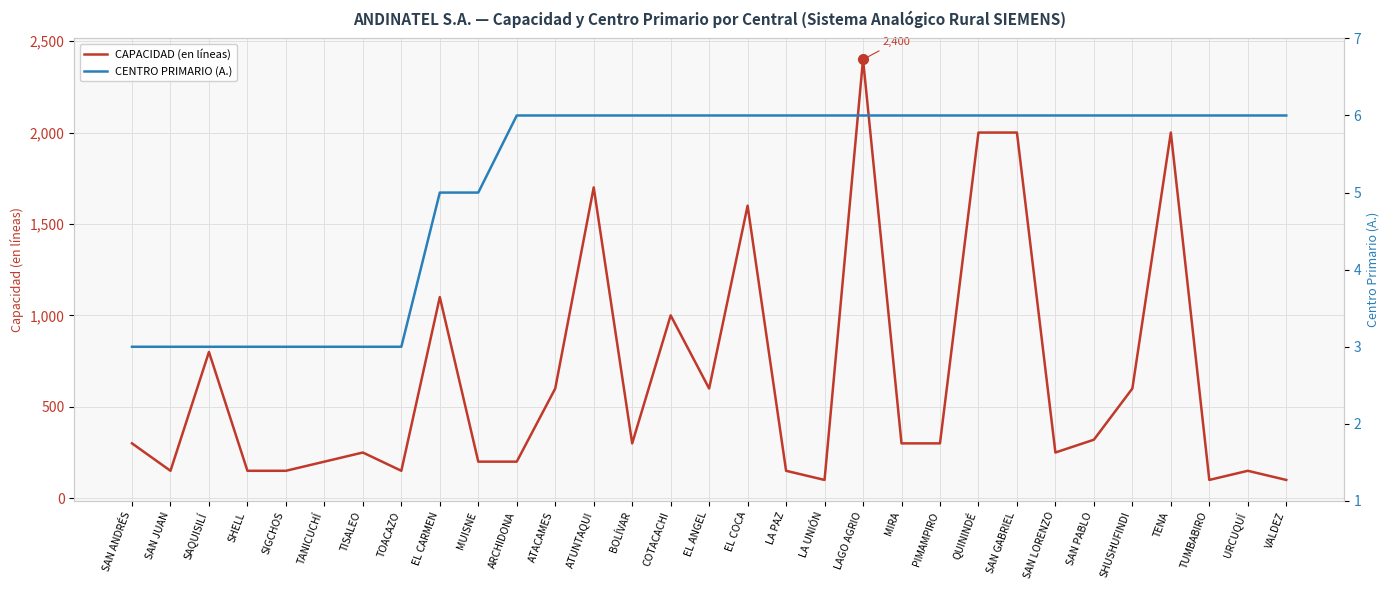

Count the number of categories in the chart.

31